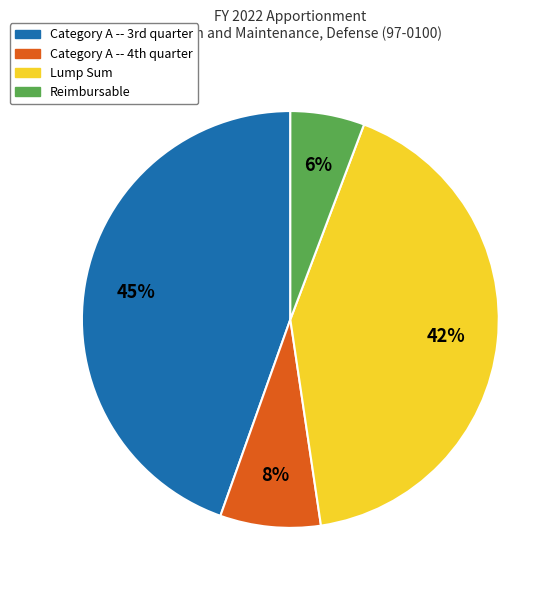

Count the number of slices in the pie.

4